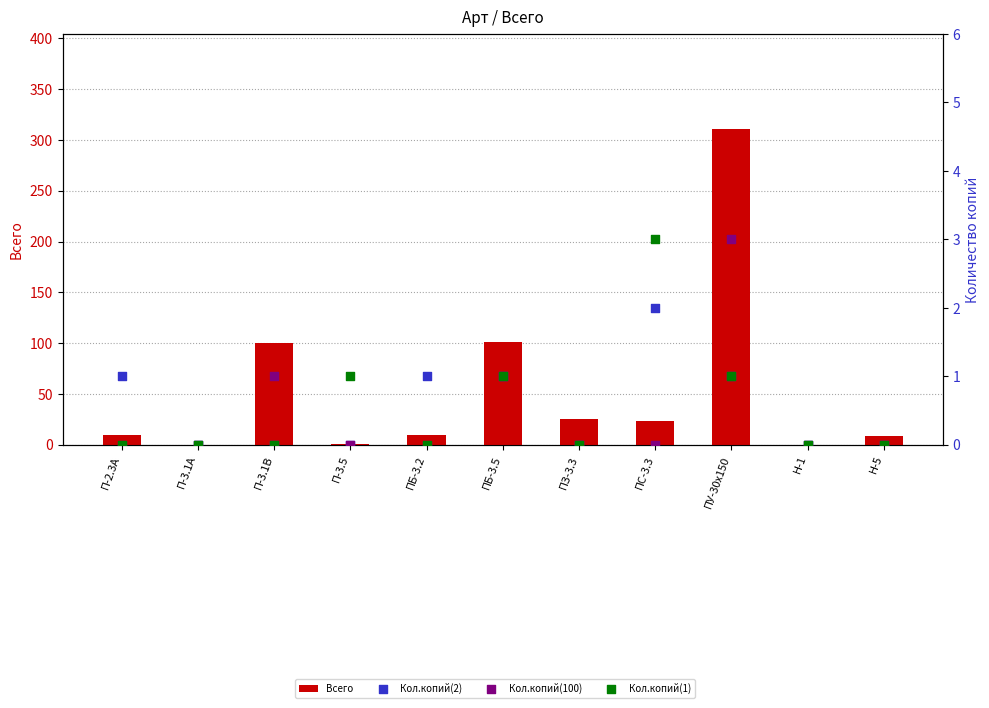

Which series contains the highest Y value?

Всего